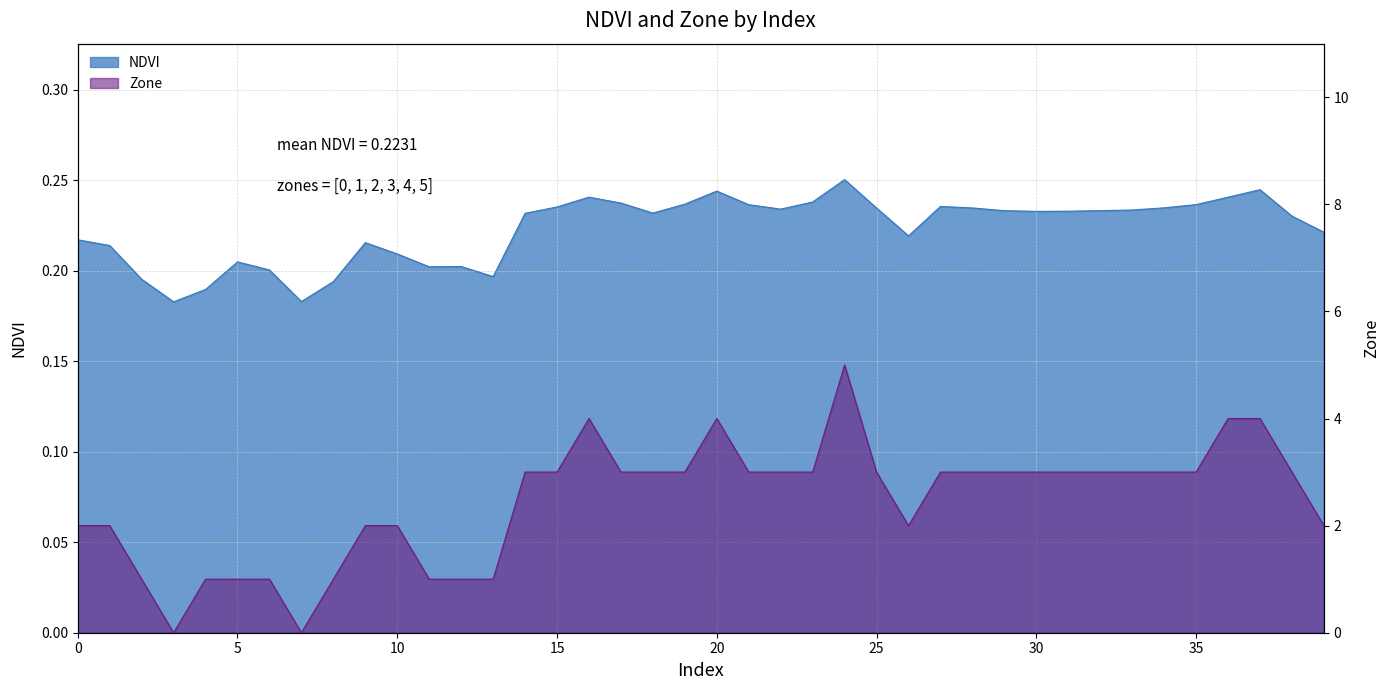

Which has a higher value, 3 or 24?

24